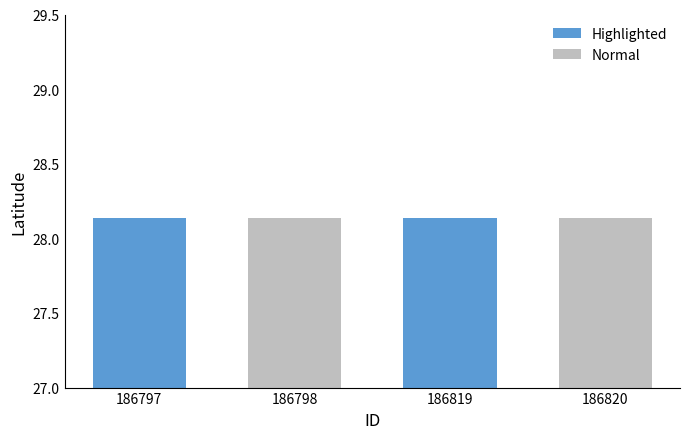

At which category is the sum across all series the highest?

186797